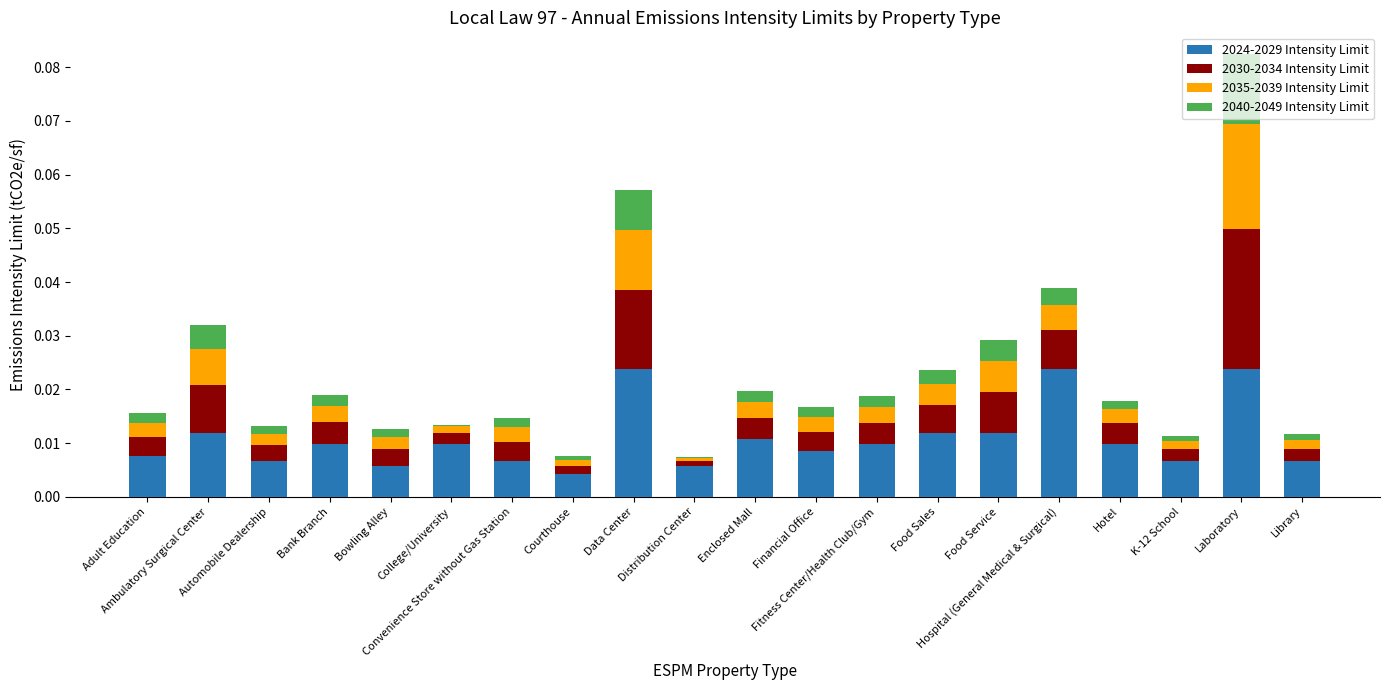

Which series has the largest total across all categories?

2024-2029 Intensity Limit